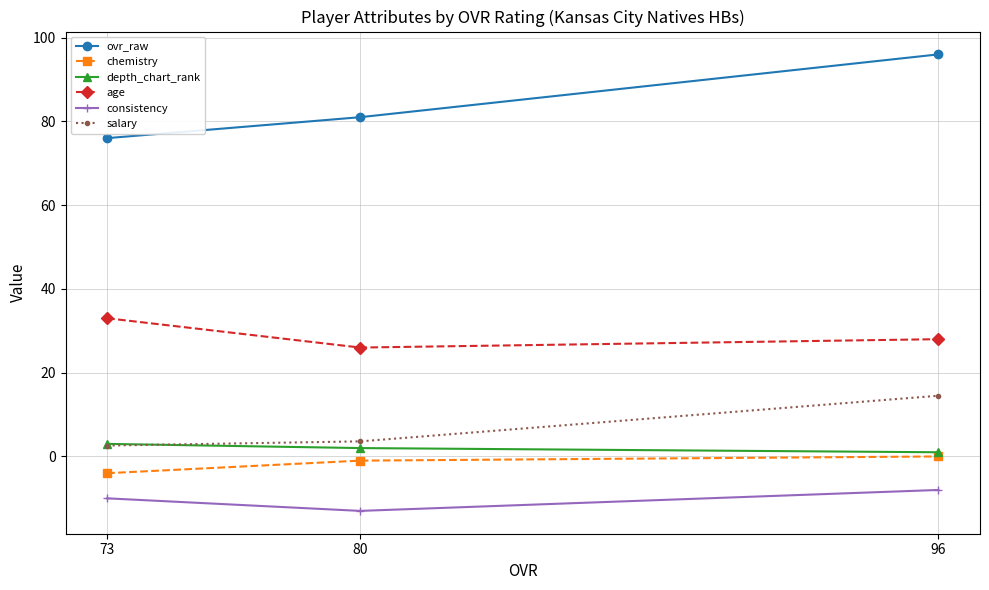

Is it true that age equals 33.0 at 73?

True